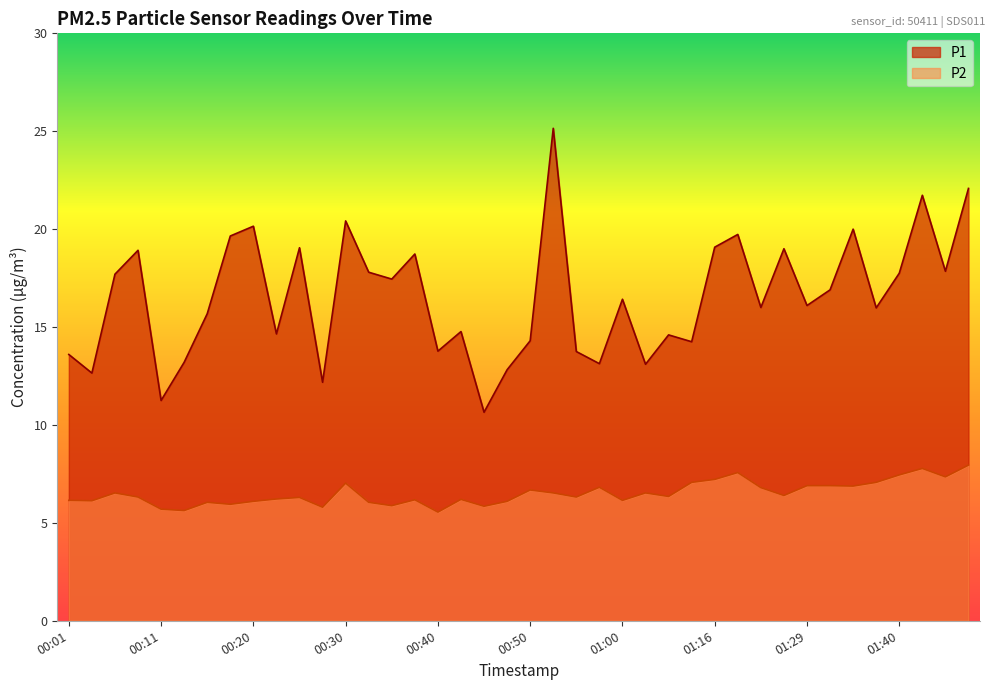

Reading left to right, list all the values displayed in this chart.

P1: 00:01=13.6	00:03=12.7	00:06=17.7	00:08=18.9	00:11=11.2	00:13=13.2	00:15=15.7	00:18=19.6	00:20=20.1	00:23=14.7	00:26=19.1	00:28=12.2	00:30=20.4	00:33=17.8	00:35=17.4	00:38=18.7	00:40=13.8	00:43=14.8	00:45=10.7	00:48=12.8	00:50=14.3	00:52=25.1	00:55=13.8	00:57=13.1	01:00=16.4	01:02=13.1	01:05=14.6	01:13=14.2	01:16=19.1	01:18=19.7	01:21=16.0	01:26=19.0	01:29=16.1	01:32=16.9	01:34=20.0	01:37=16.0	01:40=17.8	01:42=21.7	01:45=17.9	01:47=22.1
P2: 00:01=6.2	00:03=6.1	00:06=6.5	00:08=6.3	00:11=5.7	00:13=5.6	00:15=6.0	00:18=6.0	00:20=6.1	00:23=6.2	00:26=6.3	00:28=5.8	00:30=7.0	00:33=6.0	00:35=5.9	00:38=6.2	00:40=5.5	00:43=6.2	00:45=5.8	00:48=6.1	00:50=6.7	00:52=6.5	00:55=6.3	00:57=6.8	01:00=6.2	01:02=6.5	01:05=6.3	01:13=7.1	01:16=7.2	01:18=7.6	01:21=6.8	01:26=6.4	01:29=6.9	01:32=6.9	01:34=6.9	01:37=7.1	01:40=7.5	01:42=7.8	01:45=7.3	01:47=8.0